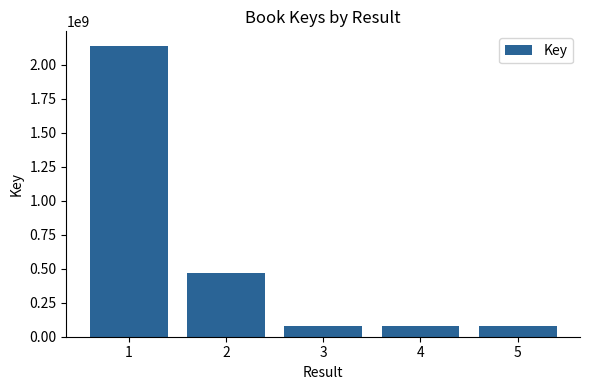

How many data points are less than 75976884?

2